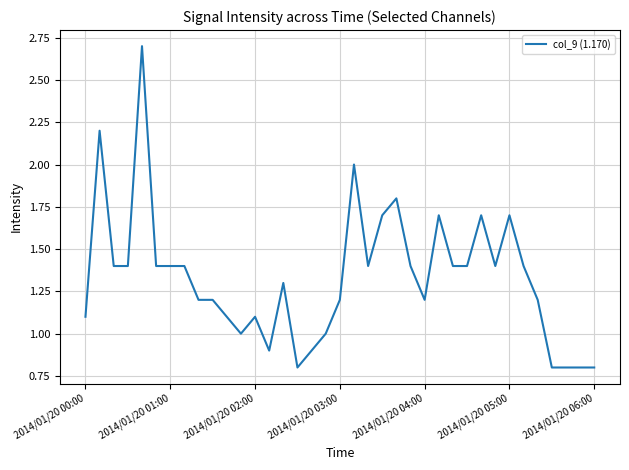

What is the minimum value shown in the chart?

0.8